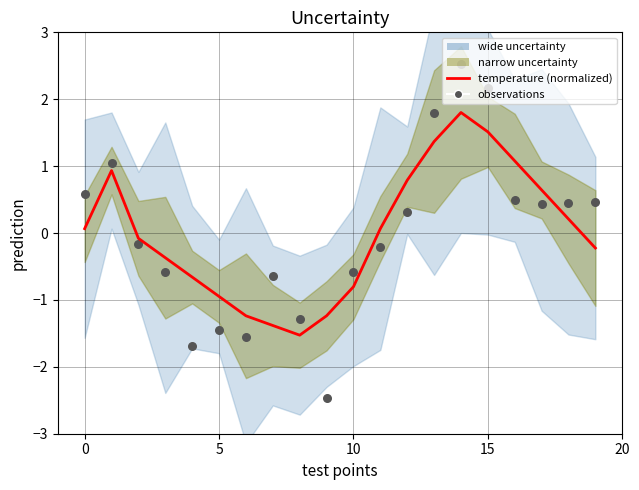

At how many categories does at least one series exceed 1?

5